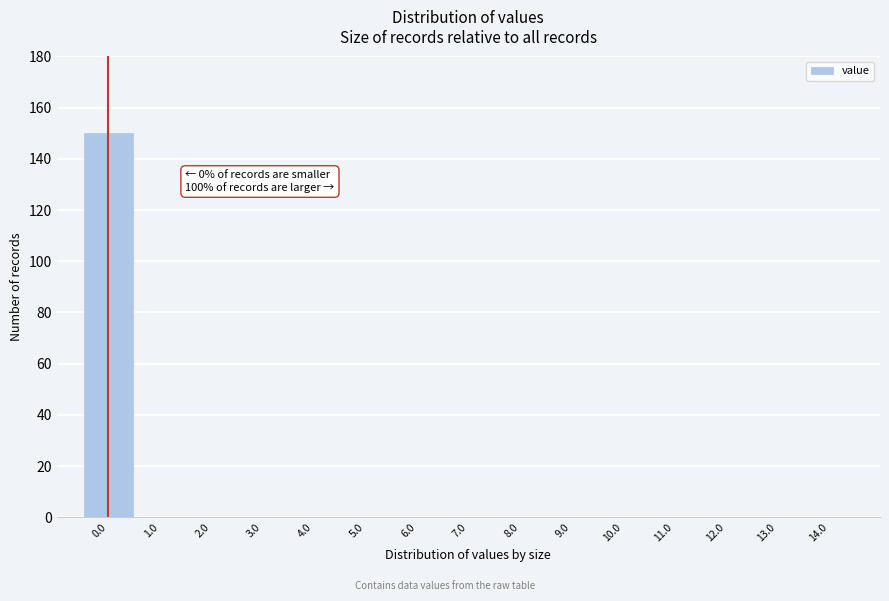

Reading left to right, extract all data points from this chart.

0.0=150	1.0=0	2.0=0	3.0=0	4.0=0	5.0=0	6.0=0	7.0=0	8.0=0	9.0=0	10.0=0	11.0=0	12.0=0	13.0=0	14.0=0